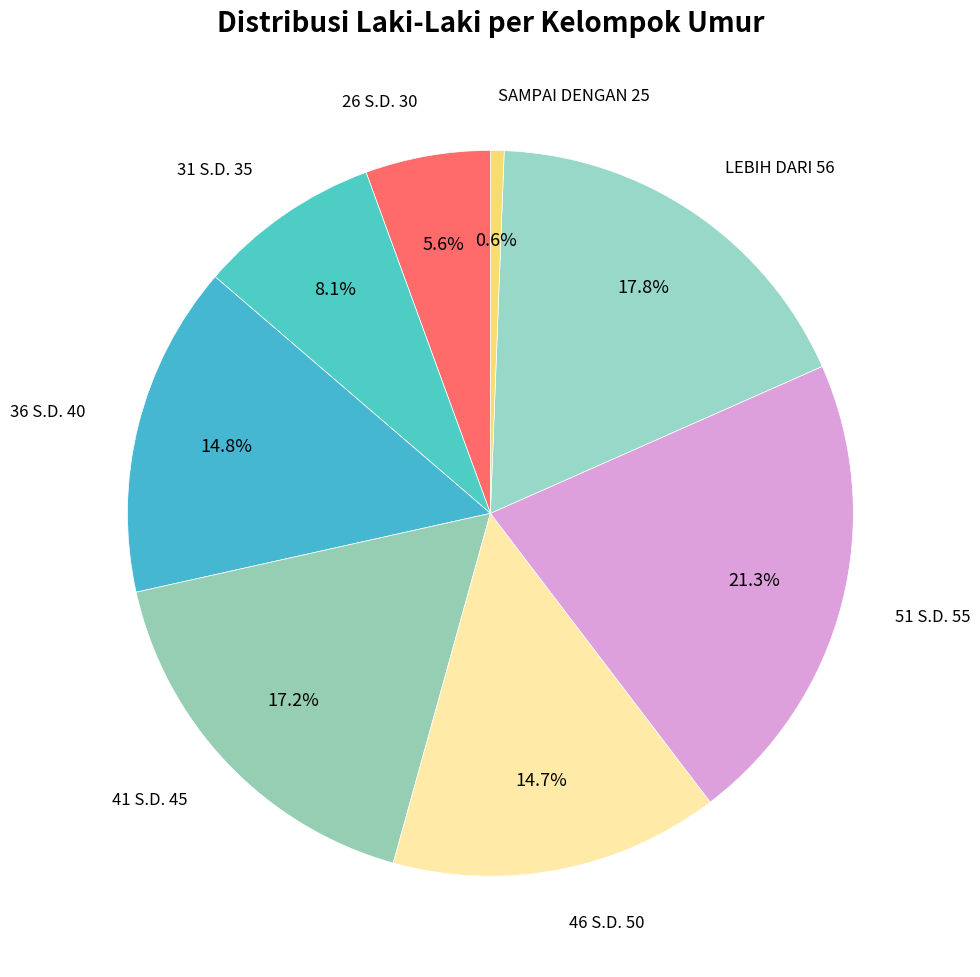

Is the sum of 41 S.D. 45 and 26 S.D. 30 greater than half?

No